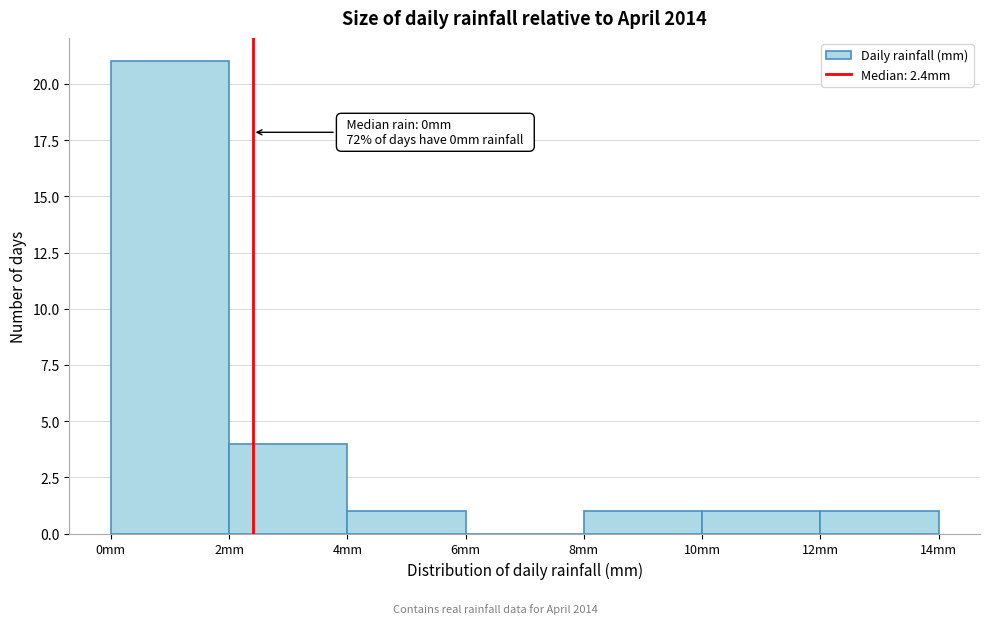

Over which range of the x-axis is the bar tallest?

0 to 2